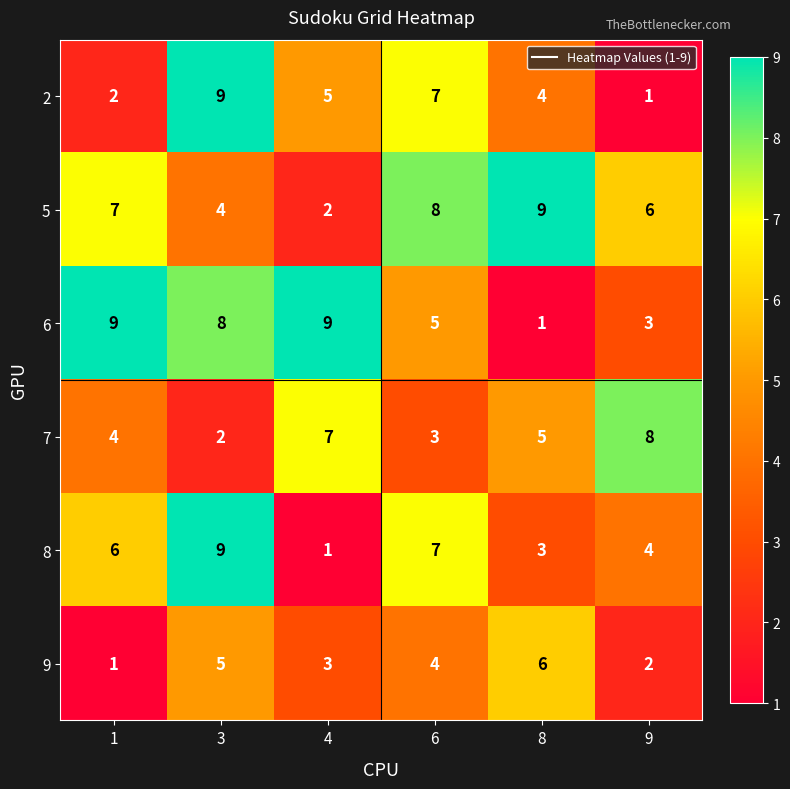

At which label does 7 first exceed 5?

4